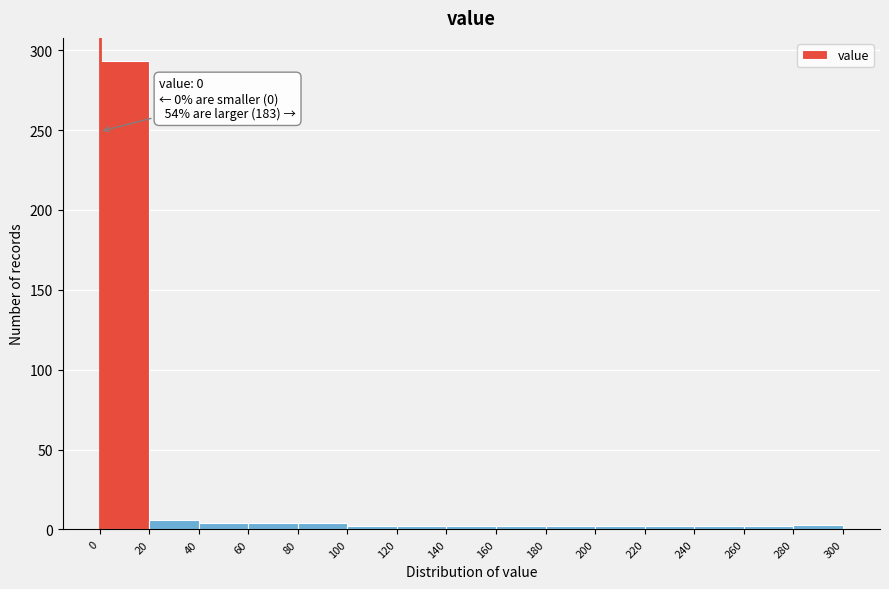

Over which range of the x-axis is the bar tallest?

0 to 20